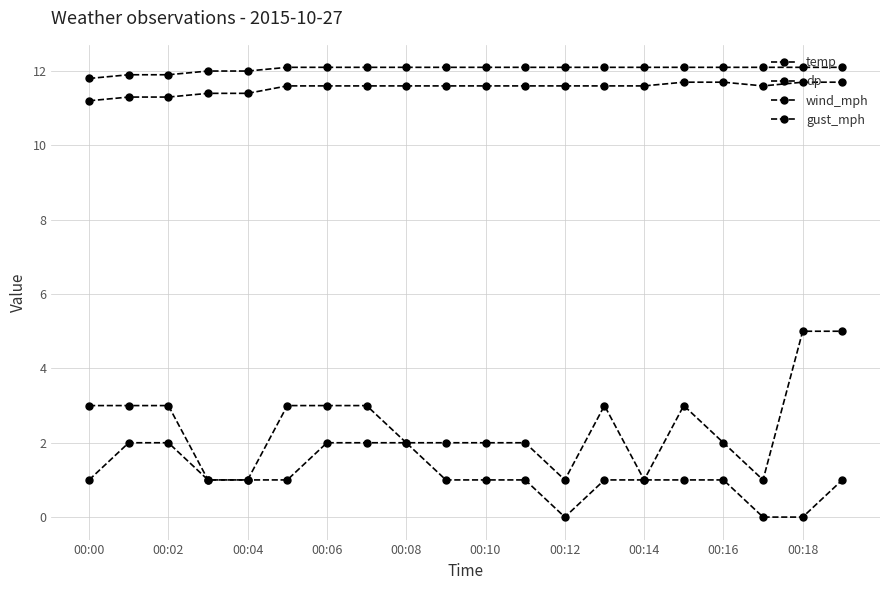

What is the value of the dp point at the 11th from the left?

11.6